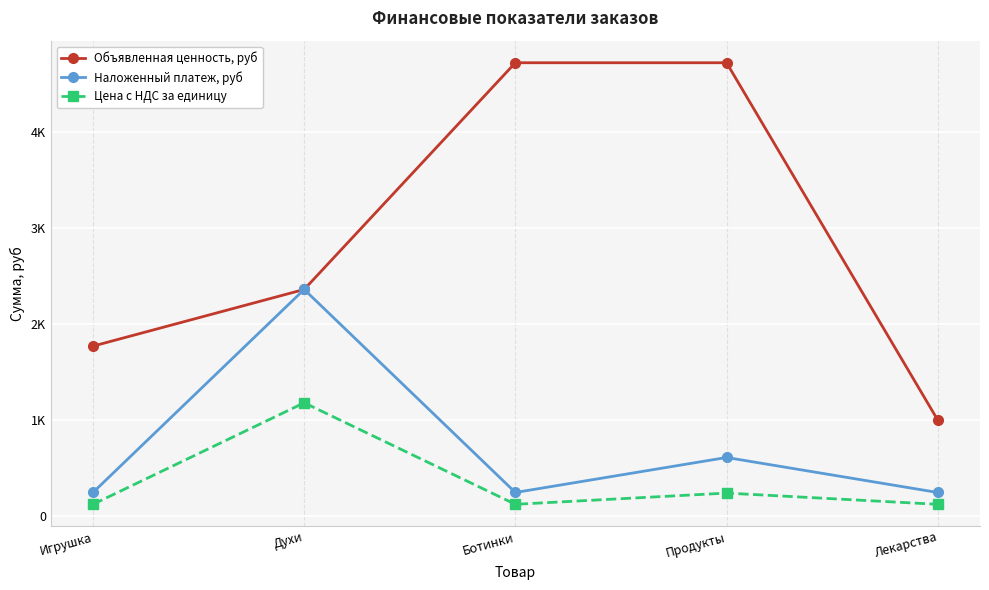

What is the difference between the Цена с НДС за единицу values at Лекарства and Духи?

1056.9